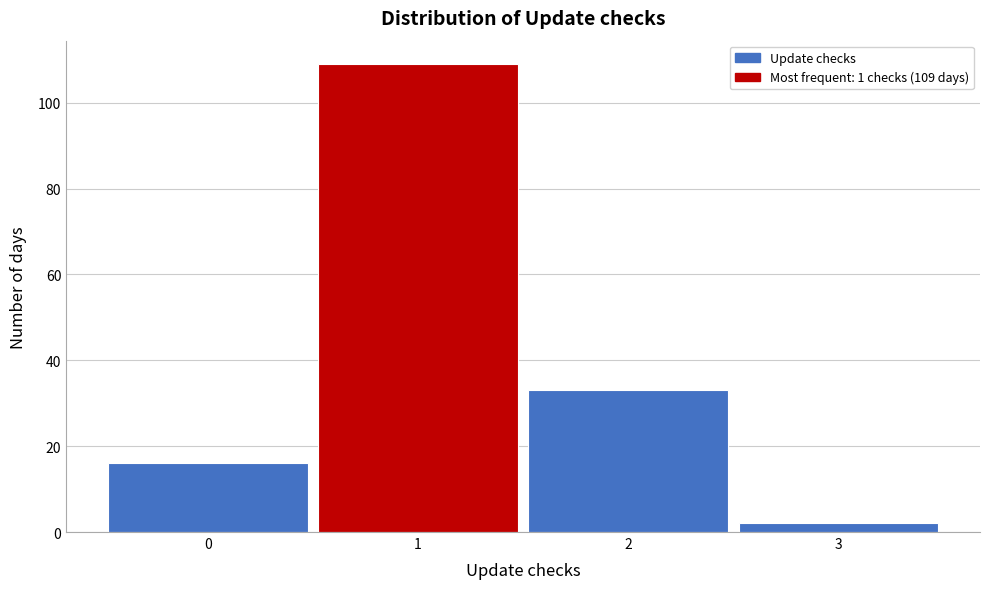

Over which range of the x-axis is the bar tallest?

0.5 to 1.5